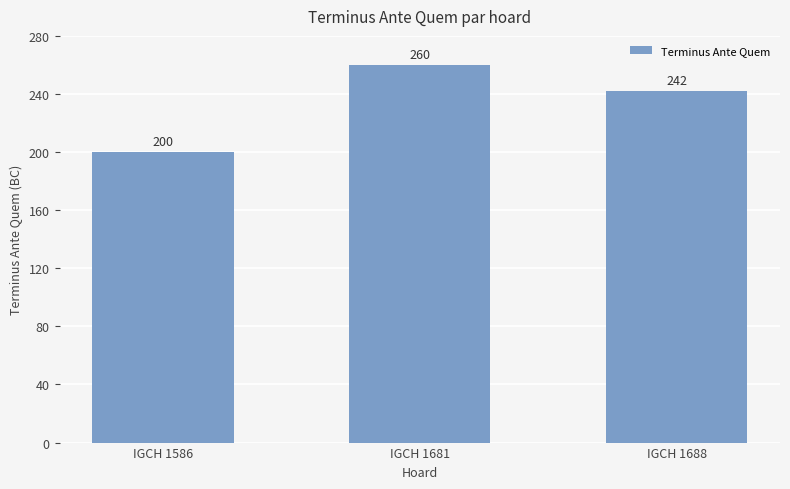

The chart shows a value of 55 at IGCH 1681. True or false?

False